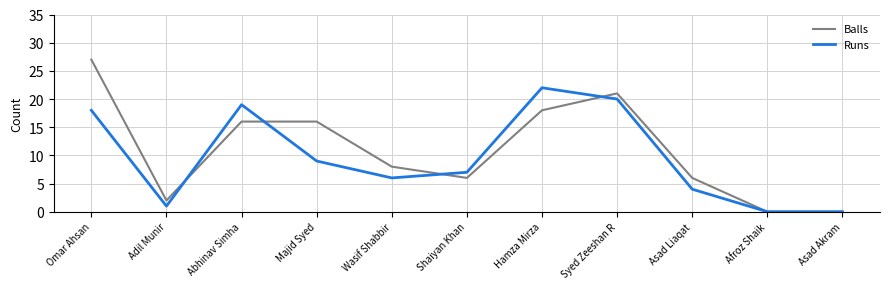

Reading left to right, extract all data points from this chart.

Balls: 27	2	16	16	8	6	18	21	6	0	0
Runs: 18	1	19	9	6	7	22	20	4	0	0